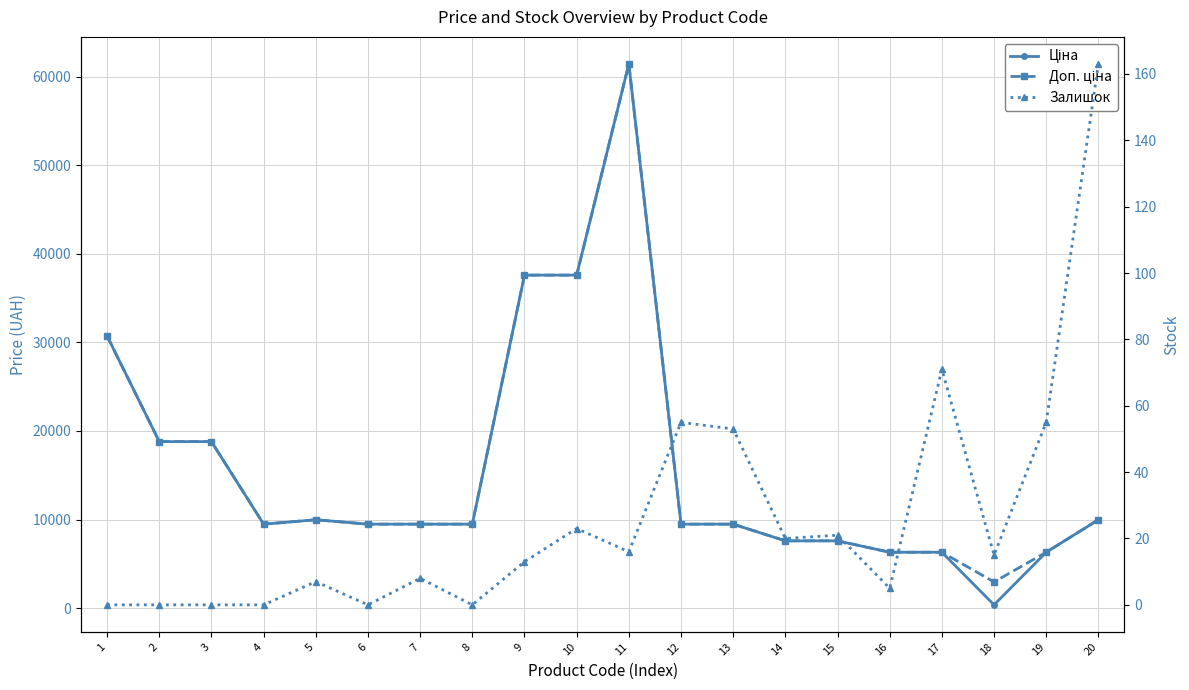

What is the sum of all Доп. ціна values?

318837.7